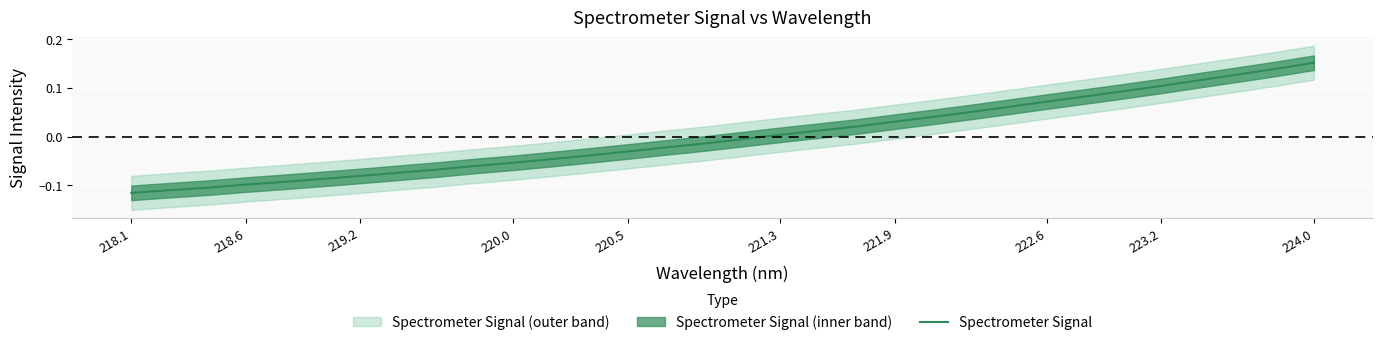

The Spectrometer Signal series shows 0.0 at 221.3. True or false?

True